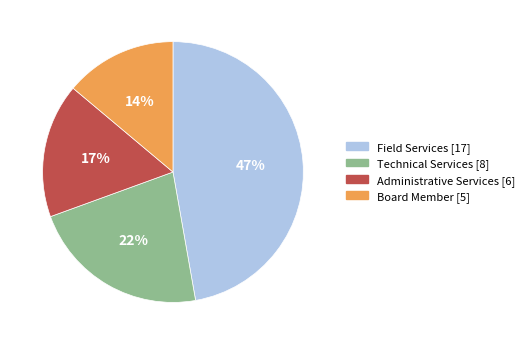

Approximately how many times larger is the value at Administrative Services compared to Technical Services?

0.8